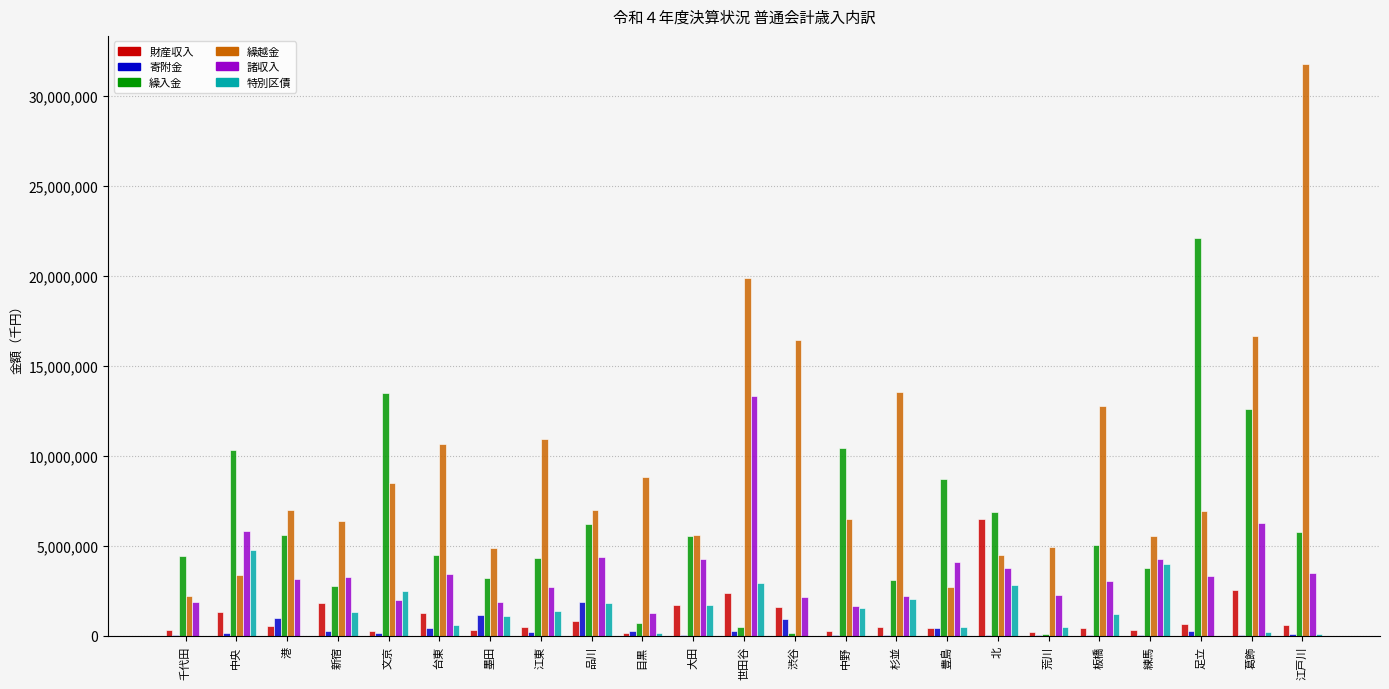

What is the maximum value shown in the chart?

31737177